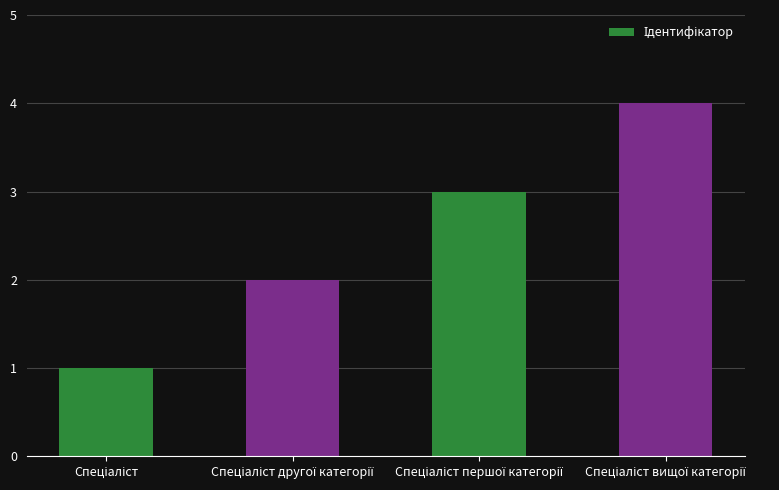

What is the greatest value displayed?

4